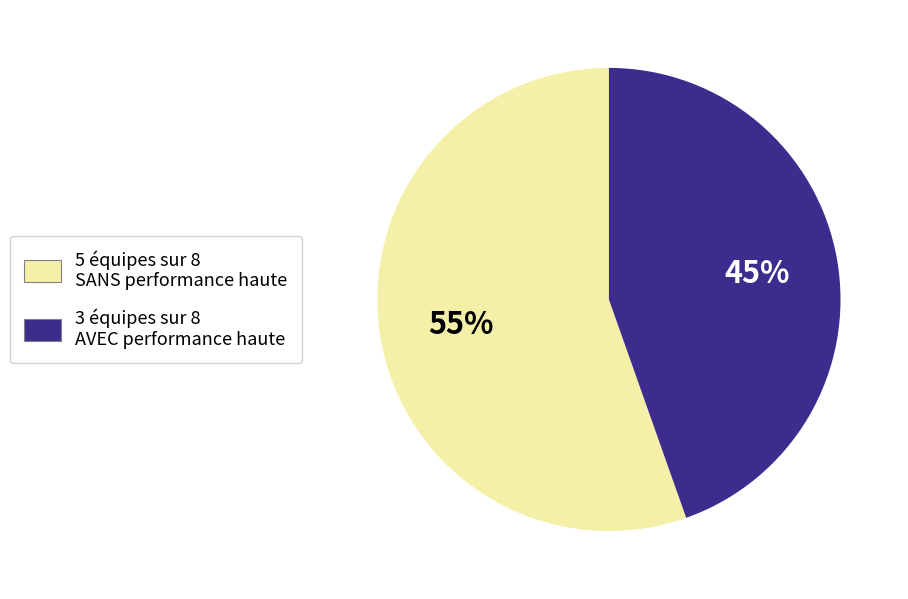

Is there a majority slice in this chart?

Yes